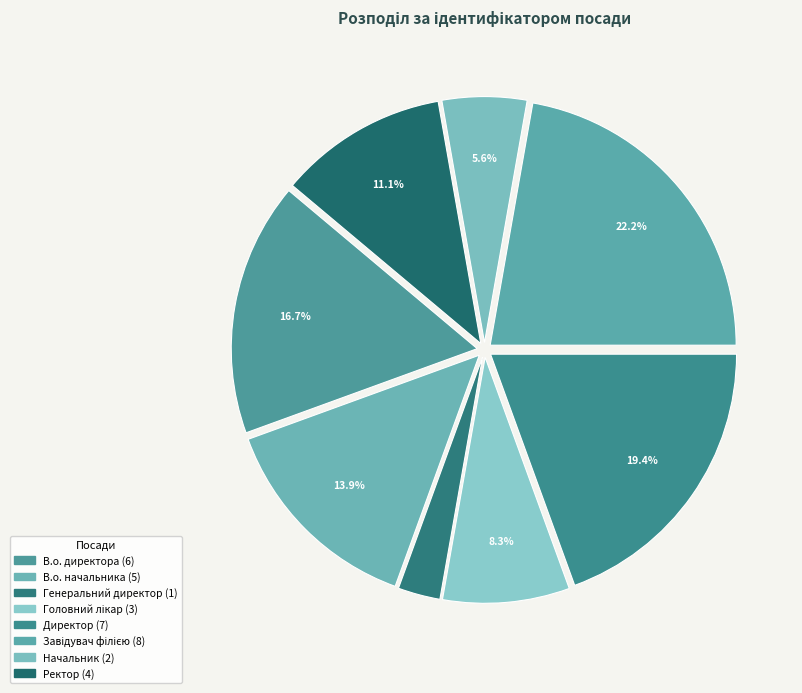

Combined, what portion of the pie is Директор and В.о. директора?

36.1%